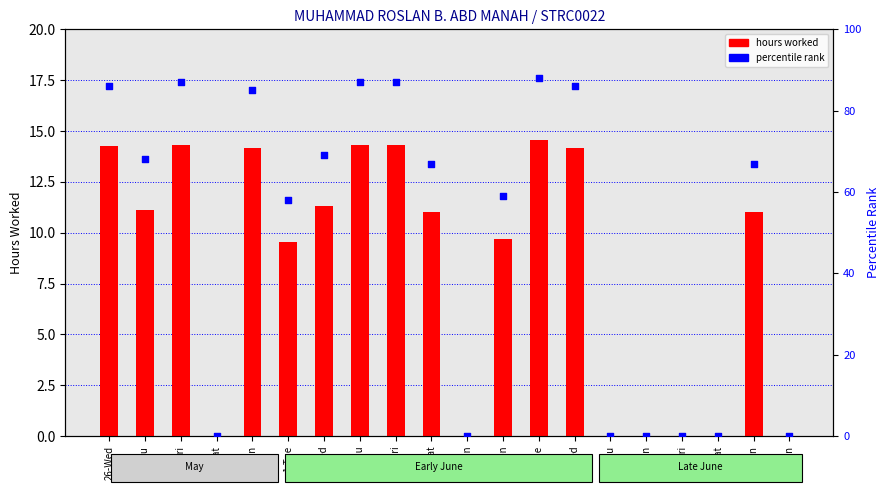

Which series has the largest Y range (max minus min)?

percentile rank